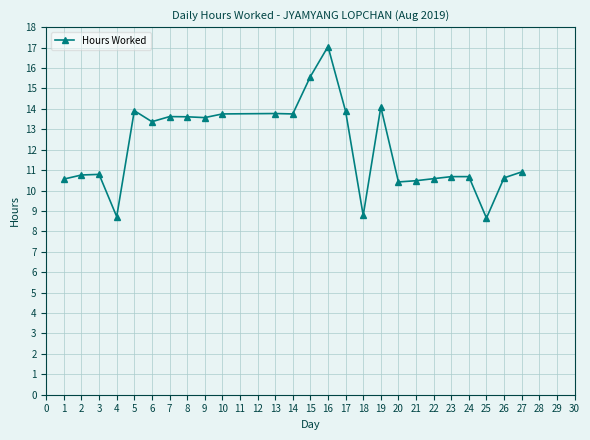

True or false: the data shows 2.4 at 18.

False